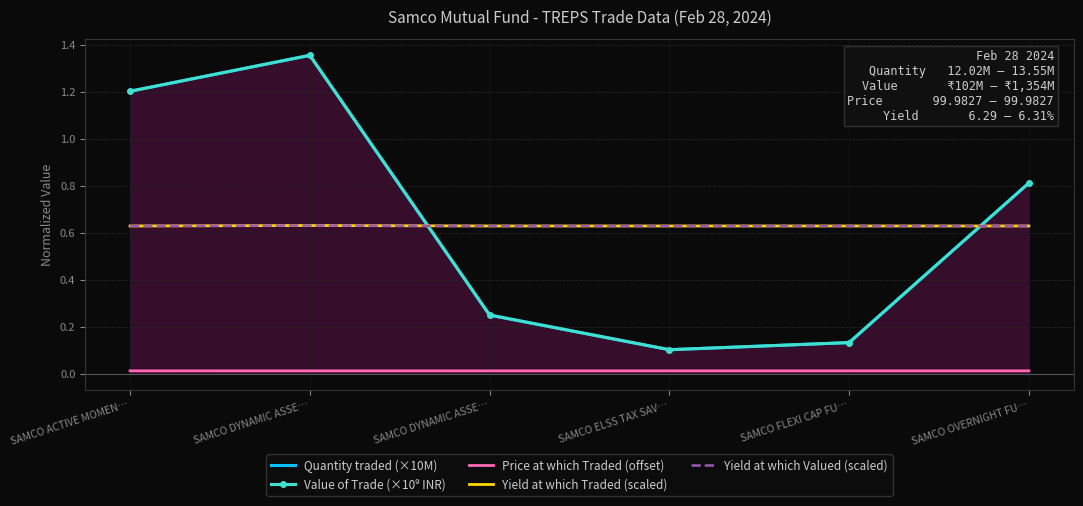

What is the sum of all Price at which Traded (offset) values?

0.1